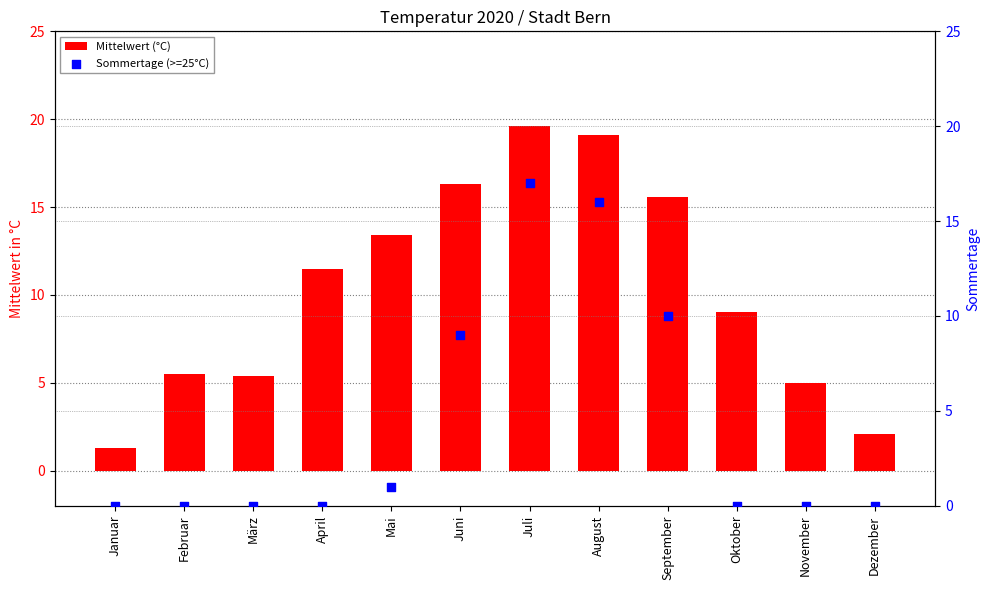

What is the total value across all series at Juli?

36.6